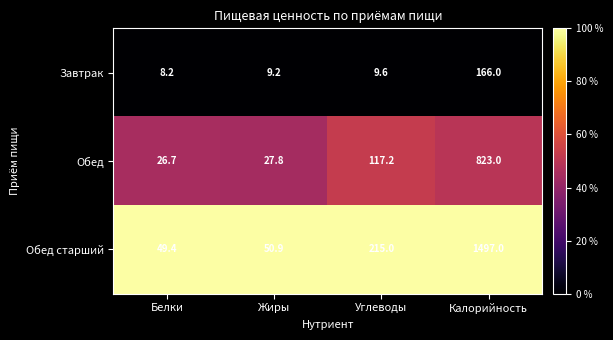

Reading left to right, extract all data points from this chart.

Завтрак: Белки=8.2	Жиры=9.2	Углеводы=9.6	Калорийность=166.0
Обед: Белки=26.7	Жиры=27.8	Углеводы=117.2	Калорийность=823.0
Обед старший: Белки=49.4	Жиры=50.9	Углеводы=215.0	Калорийность=1497.0